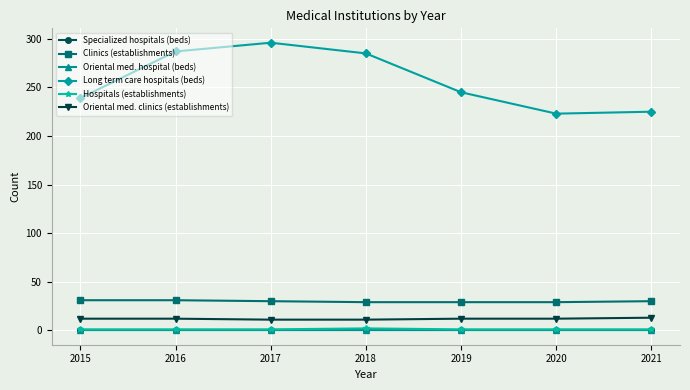

What is the difference between the maximum and minimum values in the Clinics (establishments) series?

2